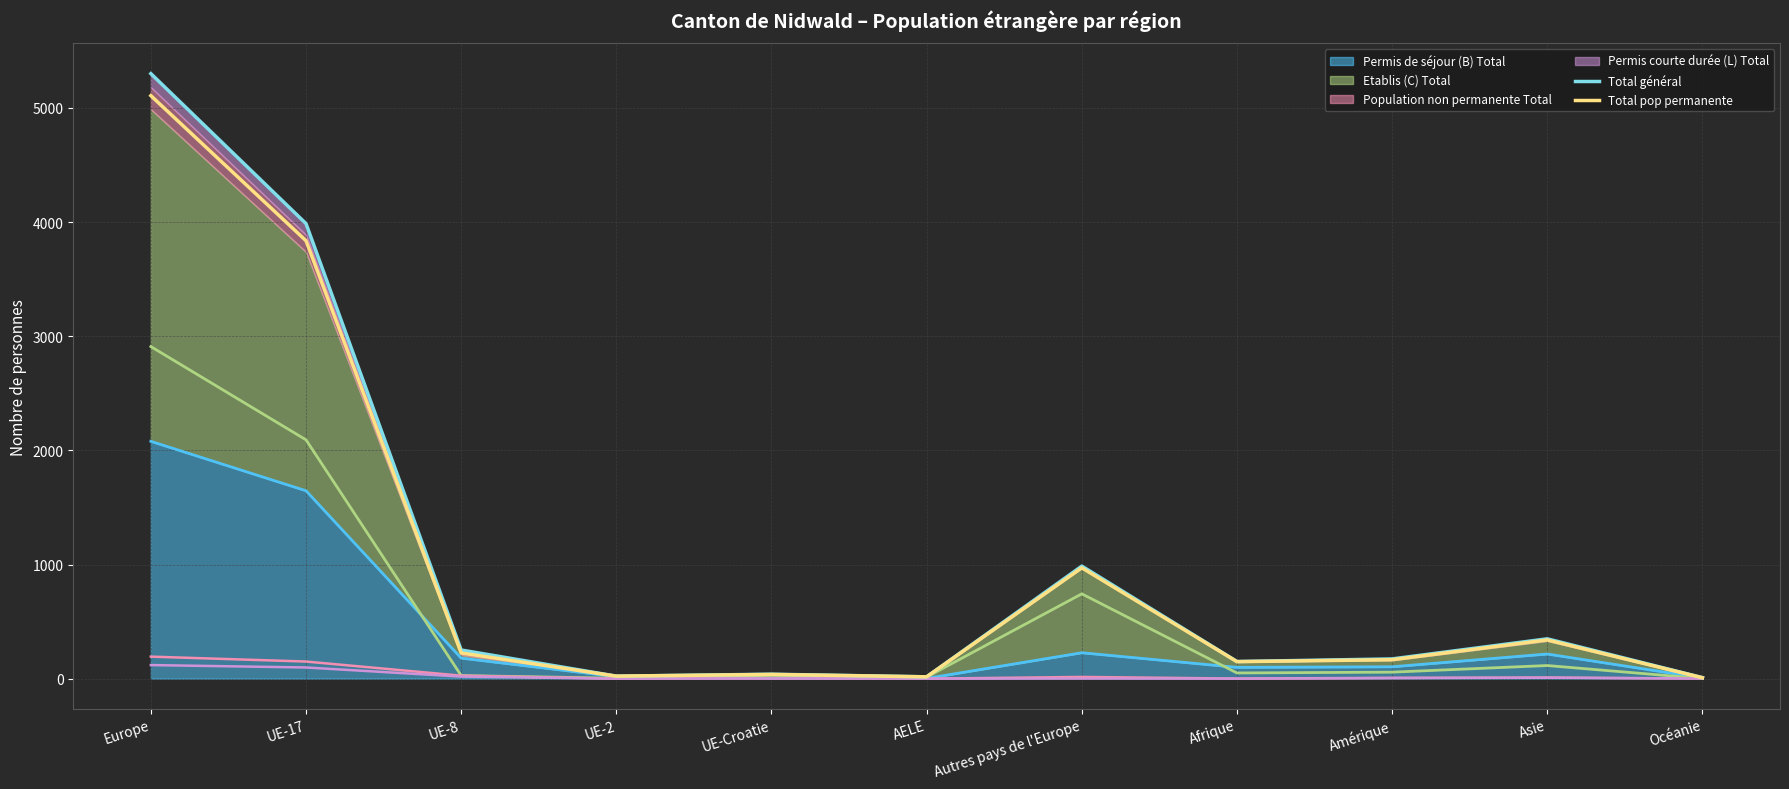

The value of Total pop permanente at Océanie is 2. True or false?

False